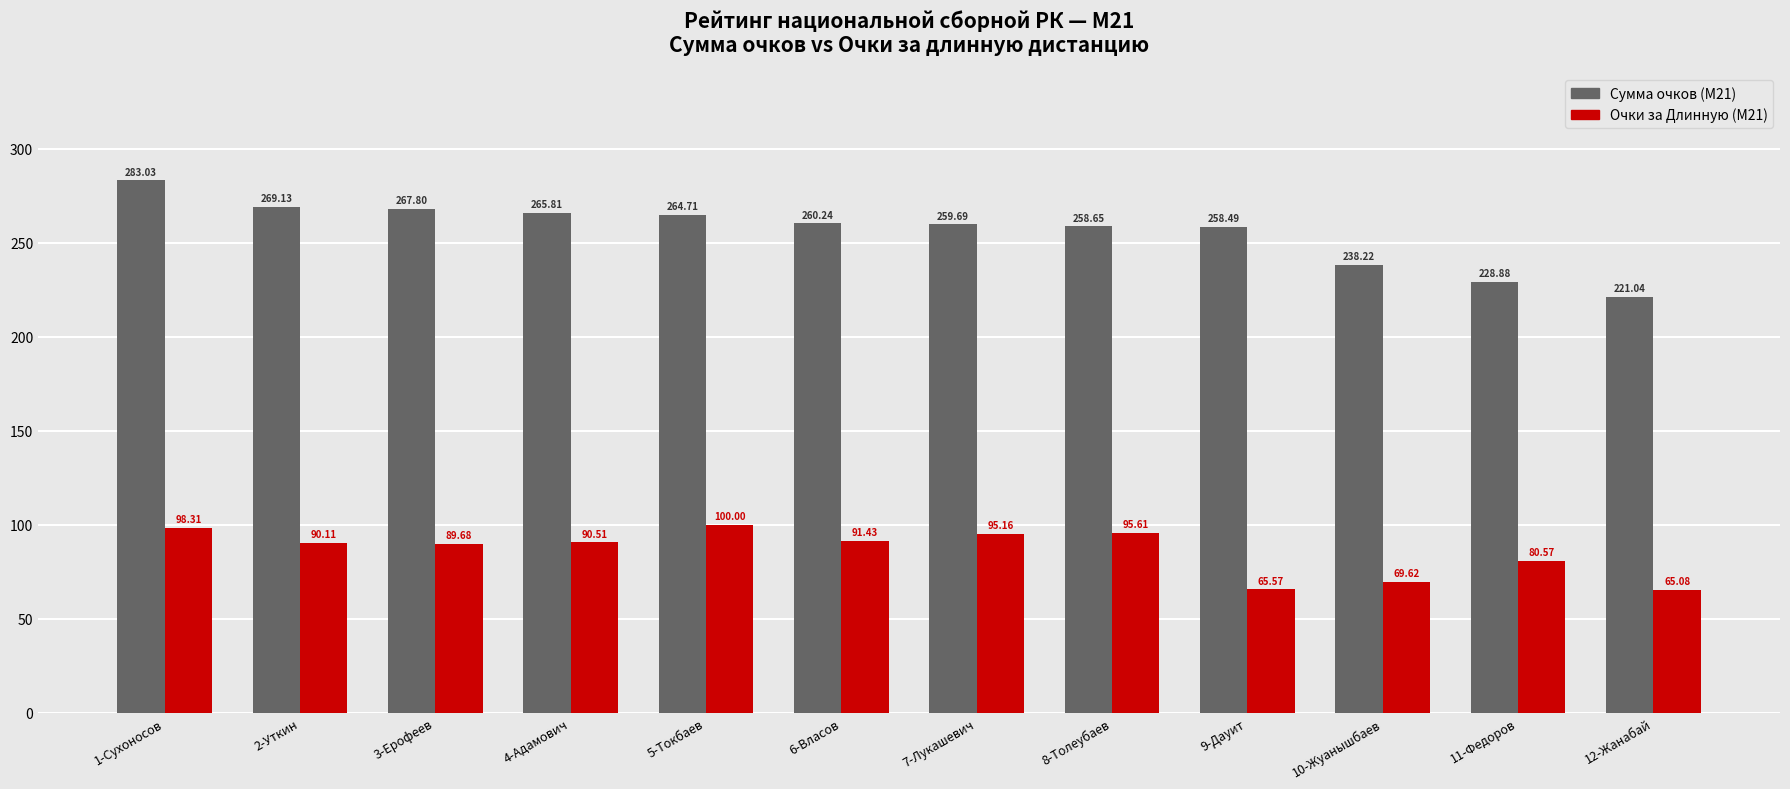

At which category is the sum across all series the highest?

1-Сухоносов